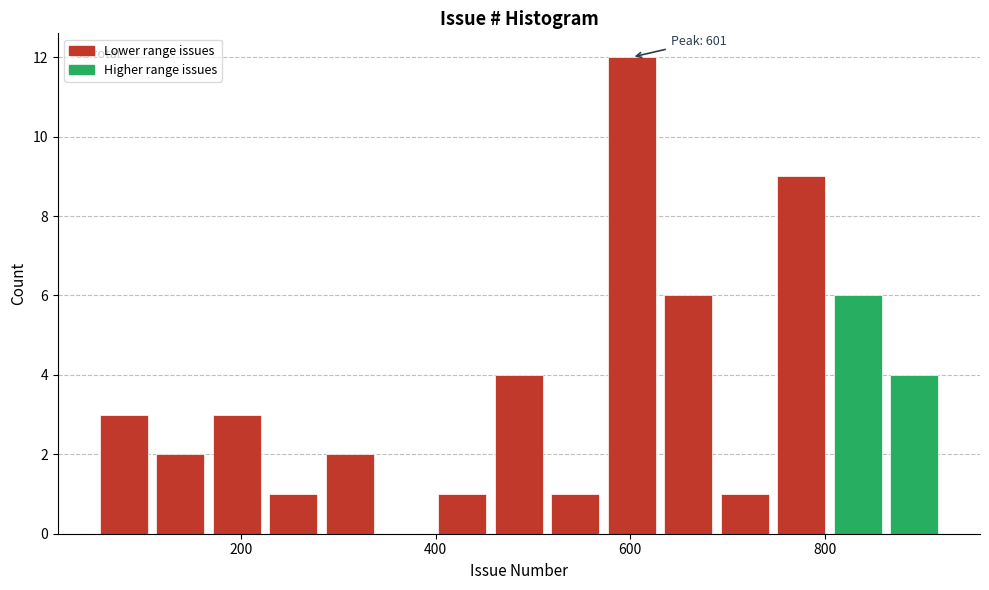

Read against the x-axis, roughly where is the centre of the tallest bar?

600